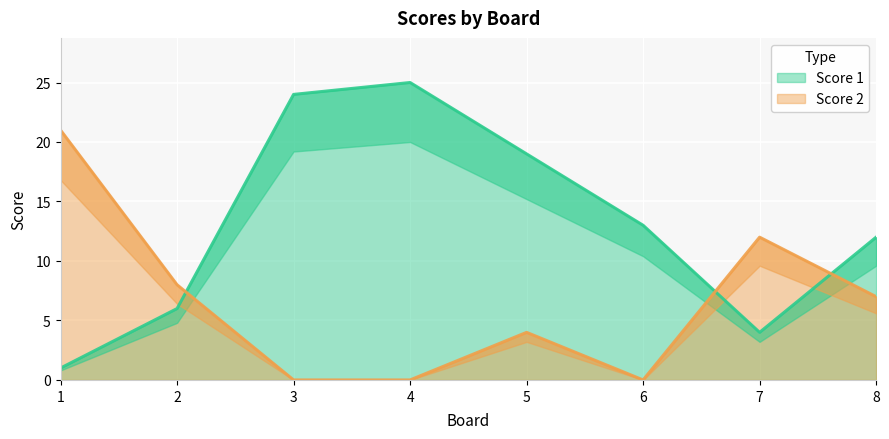

Rank the categories by Score 1 value from lowest to highest.

1, 7, 2, 8, 6, 5, 3, 4